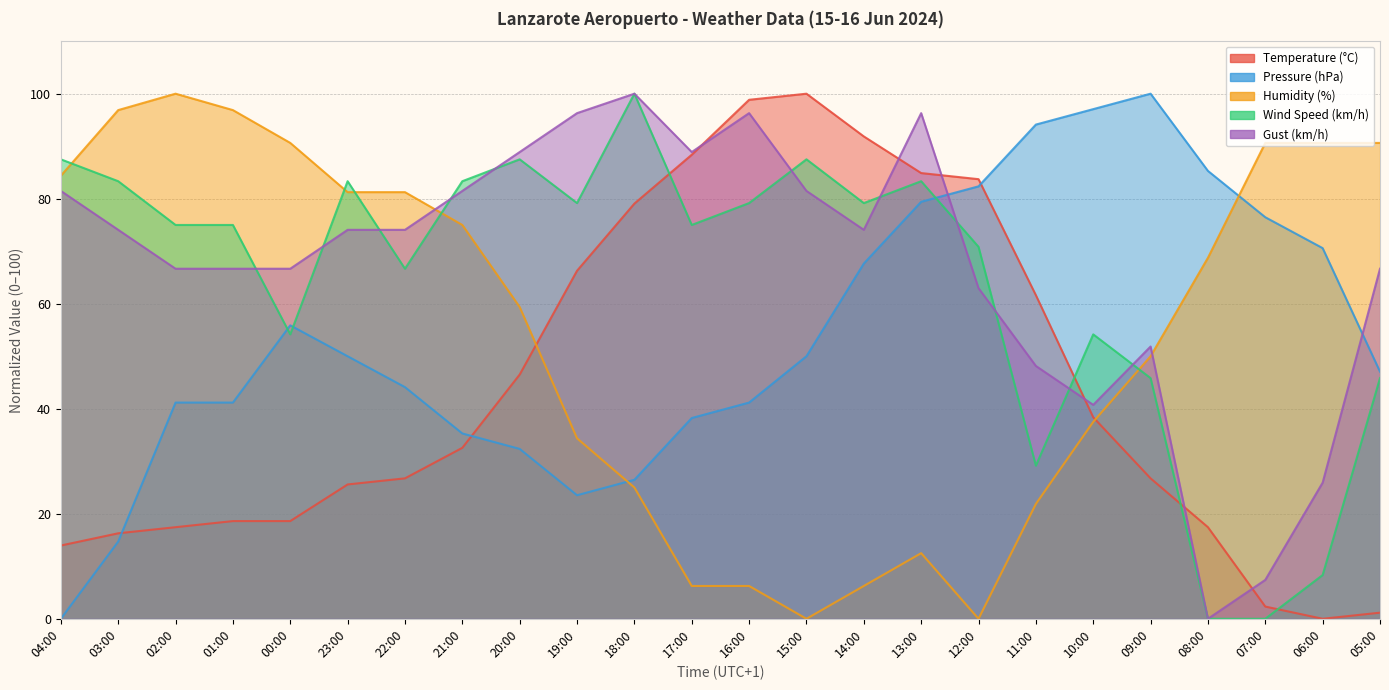

Reading left to right, transcribe all the data shown in this chart.

Temperature (°C): 14.0	16.3	17.4	18.6	18.6	25.6	26.7	32.6	46.5	66.3	79.1	88.4	98.8	100.0	91.9	84.9	83.7	61.6	38.4	26.7	17.4	2.3	0.0	1.2
Pressure (hPa): 0.0	14.7	41.2	41.2	55.9	50.0	44.1	35.3	32.4	23.5	26.5	38.2	41.2	50.0	67.6	79.4	82.4	94.1	97.1	100.0	85.3	76.5	70.6	47.1
Humidity (%): 84.4	96.9	100.0	96.9	90.6	81.2	81.2	75.0	59.4	34.4	25.0	6.2	6.2	0.0	6.2	12.5	0.0	21.9	37.5	50.0	68.8	90.6	90.6	90.6
Wind Speed (km/h): 87.5	83.3	75.0	75.0	54.2	83.3	66.7	83.3	87.5	79.2	100.0	75.0	79.2	87.5	79.2	83.3	70.8	29.2	54.2	45.8	0.0	0.0	8.3	45.8
Gust (km/h): 81.5	74.1	66.7	66.7	66.7	74.1	74.1	81.5	88.9	96.3	100.0	88.9	96.3	81.5	74.1	96.3	63.0	48.1	40.7	51.9	0.0	7.4	25.9	66.7